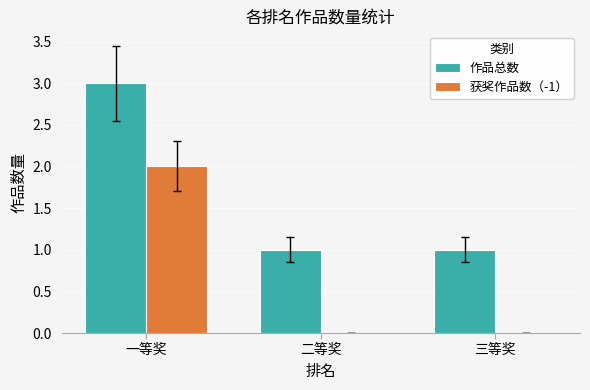

Which label corresponds to the largest value in the chart?

一等奖